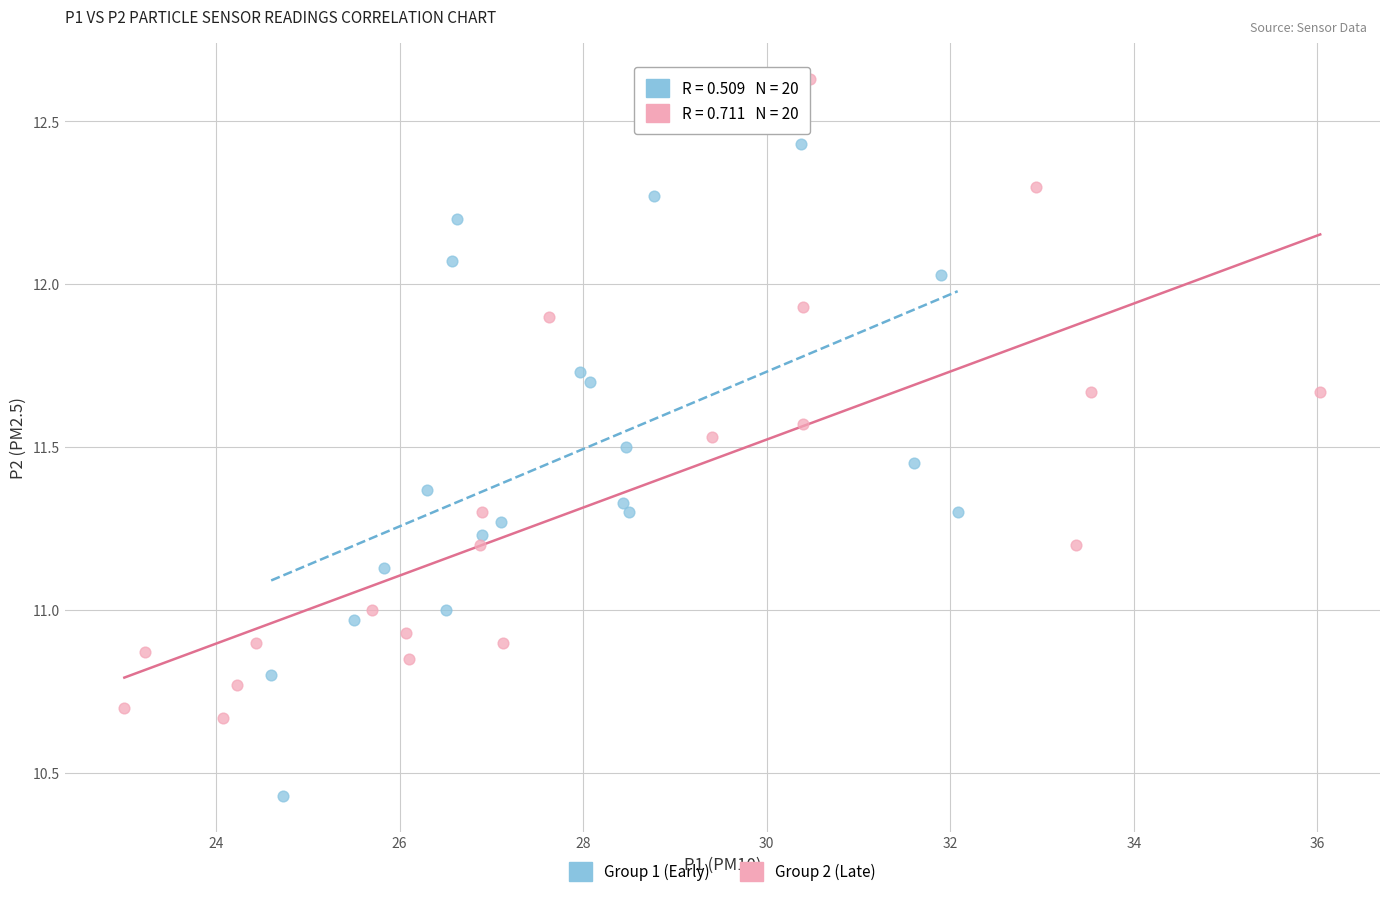

Which series reaches the maximum Y coordinate?

Group 2 (Late)